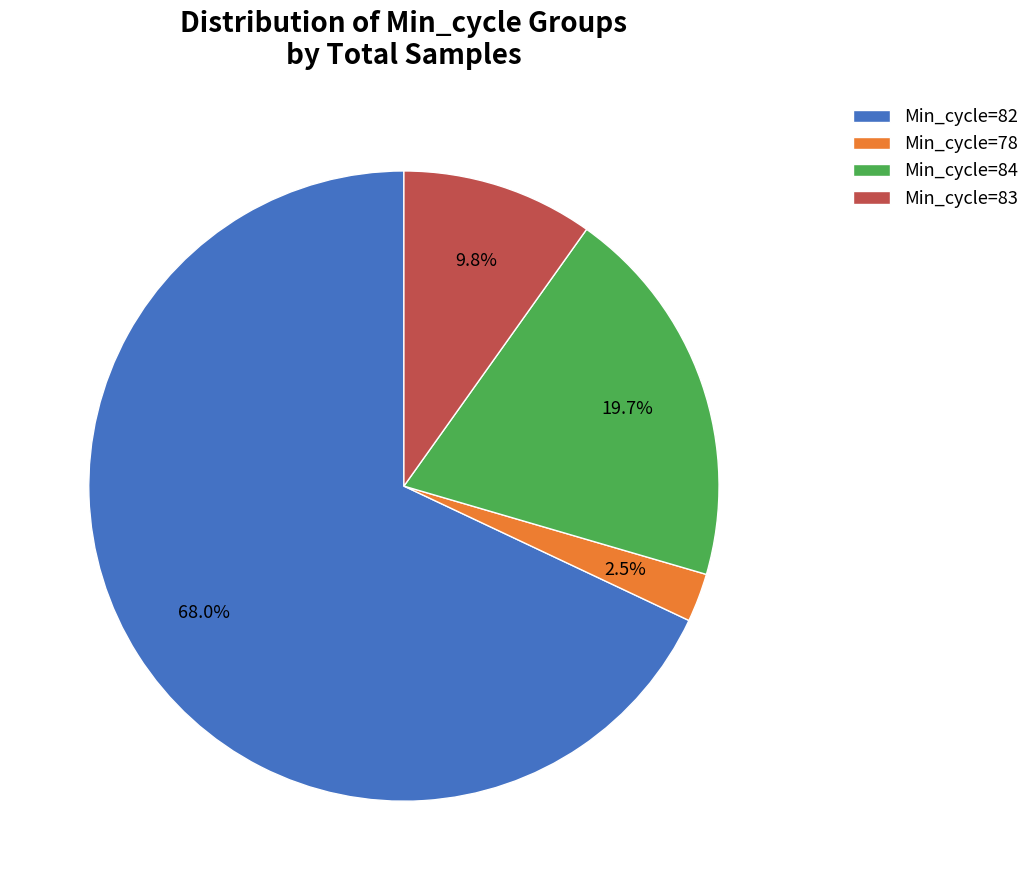

Combined, what portion of the pie is Min_cycle=83 and Min_cycle=78?

12.3%